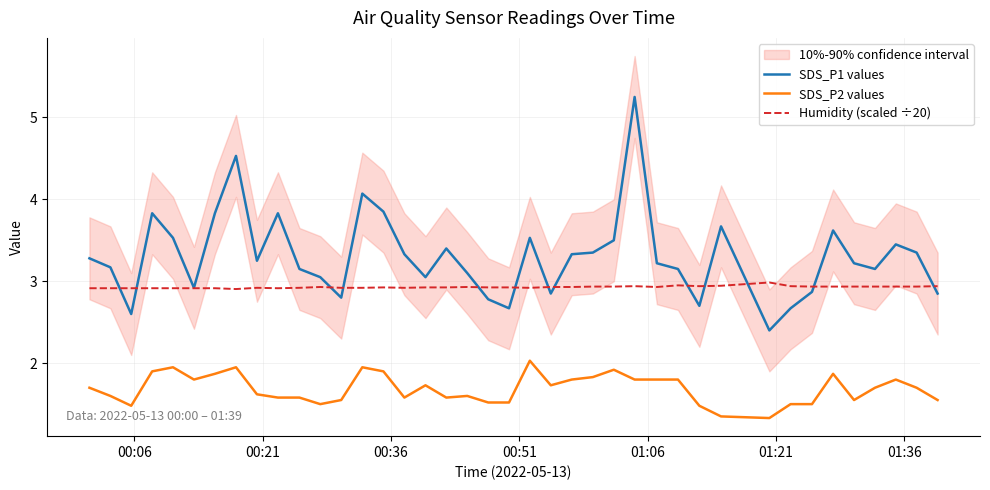

True or false: SDS_P2 values and Humidity (scaled ÷20) intersect in this chart.

False